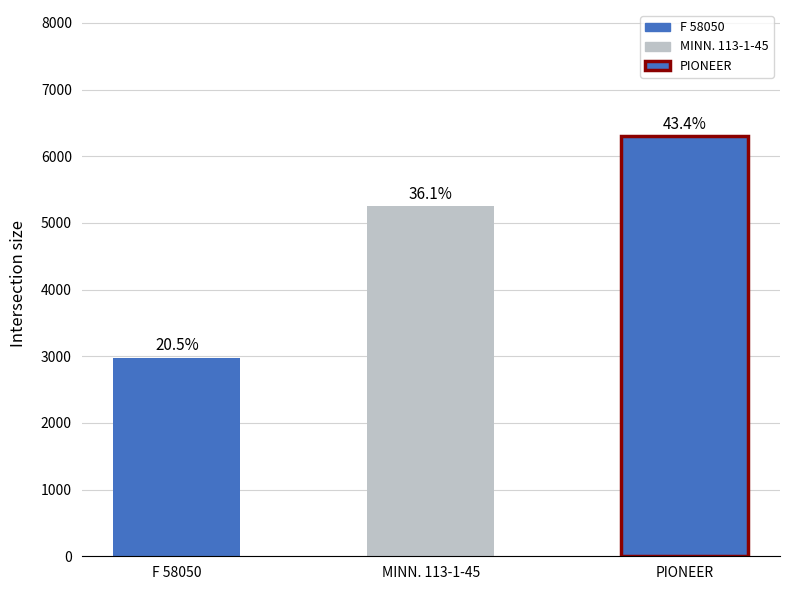

Rank the categories by value from lowest to highest.

F 58050, MINN. 113-1-45, PIONEER